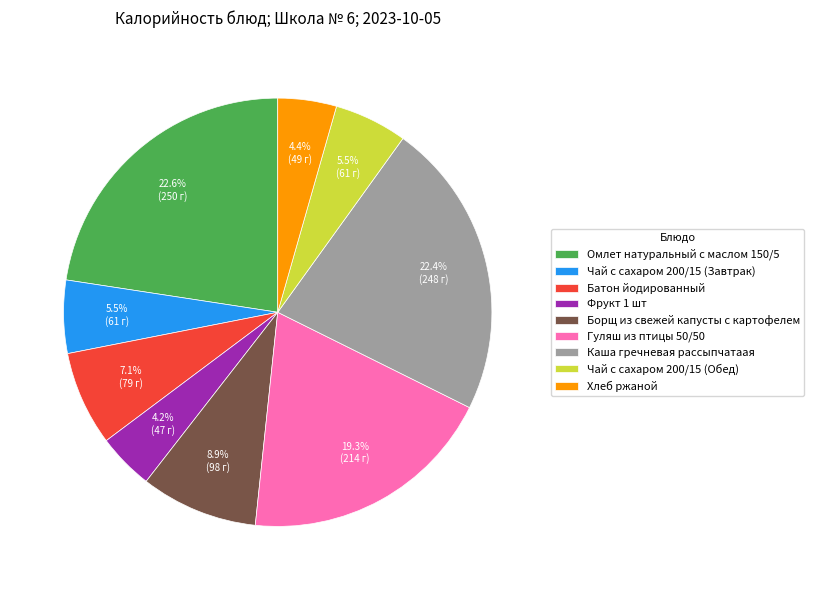

The Гуляш из птицы 50/50 slice represents 5% of the pie. True or false?

False